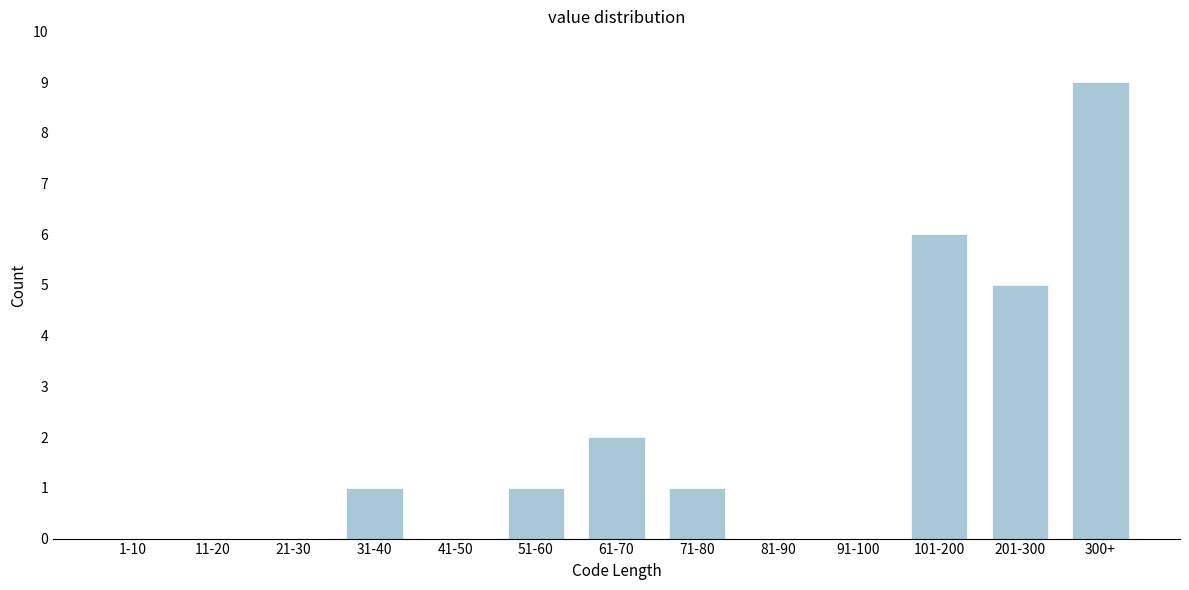

Reading right to left, list all the values displayed in this chart.

300+=9	201-300=5	101-200=6	91-100=0	81-90=0	71-80=1	61-70=2	51-60=1	41-50=0	31-40=1	21-30=0	11-20=0	1-10=0